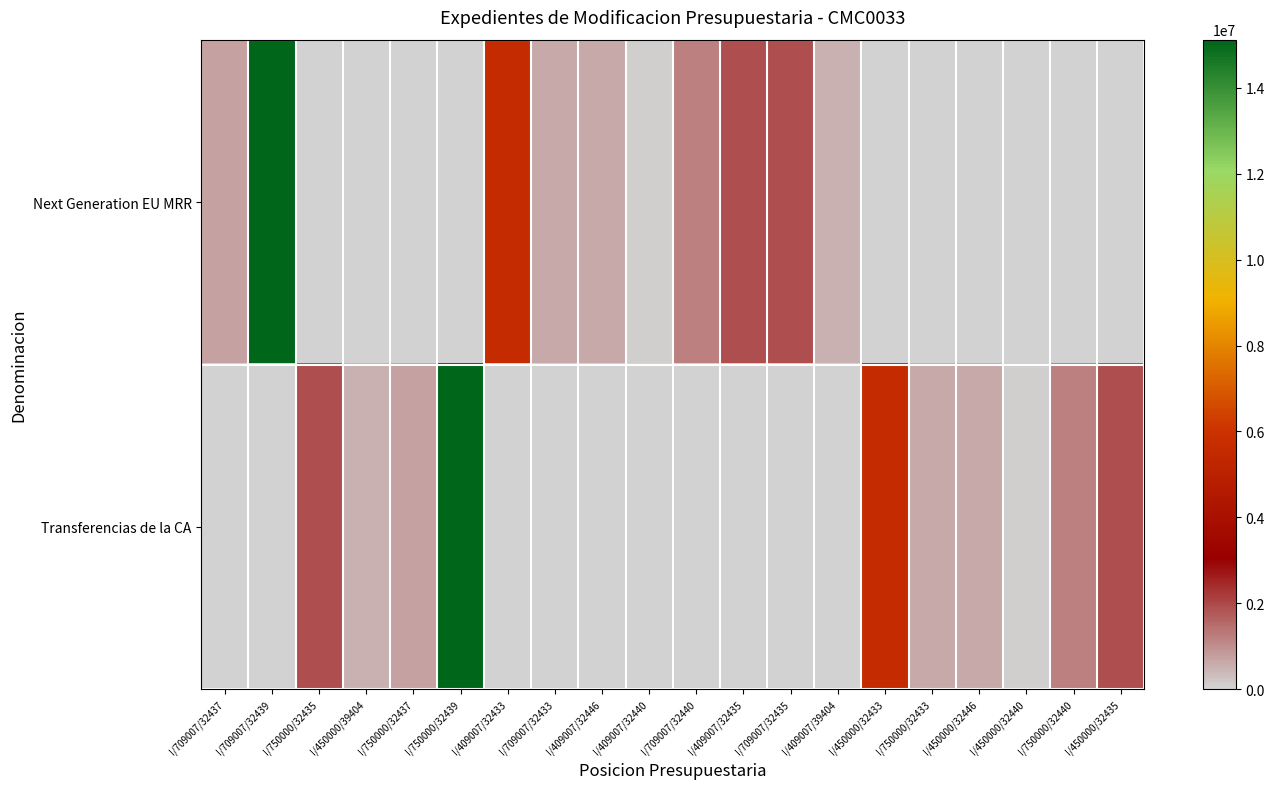

Read the Next Generation EU MRR value at I/709007/32437.

710000.0